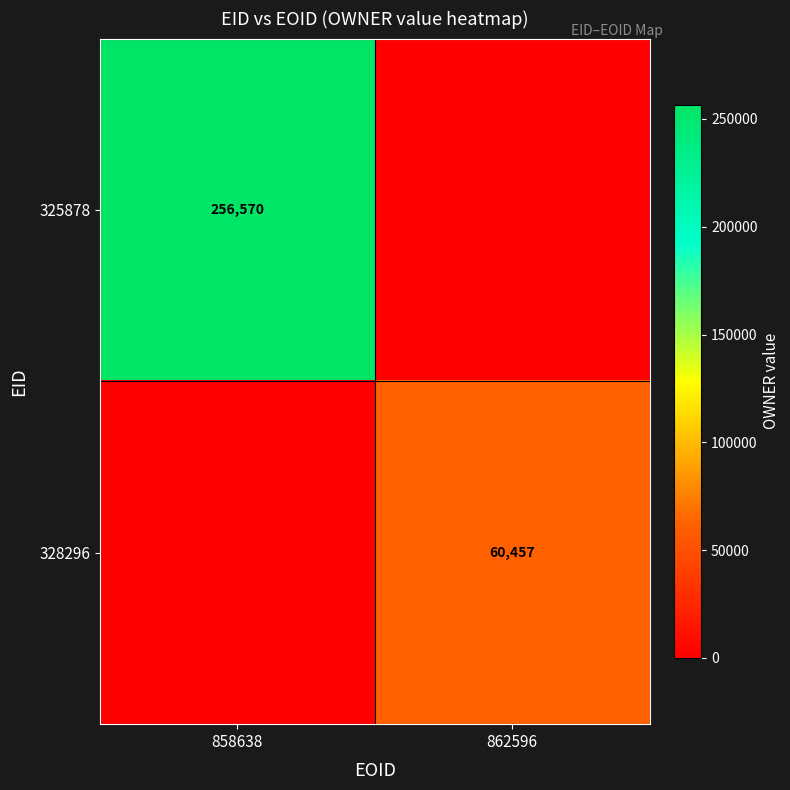

The 325878 series shows 99839 at 858638. True or false?

False